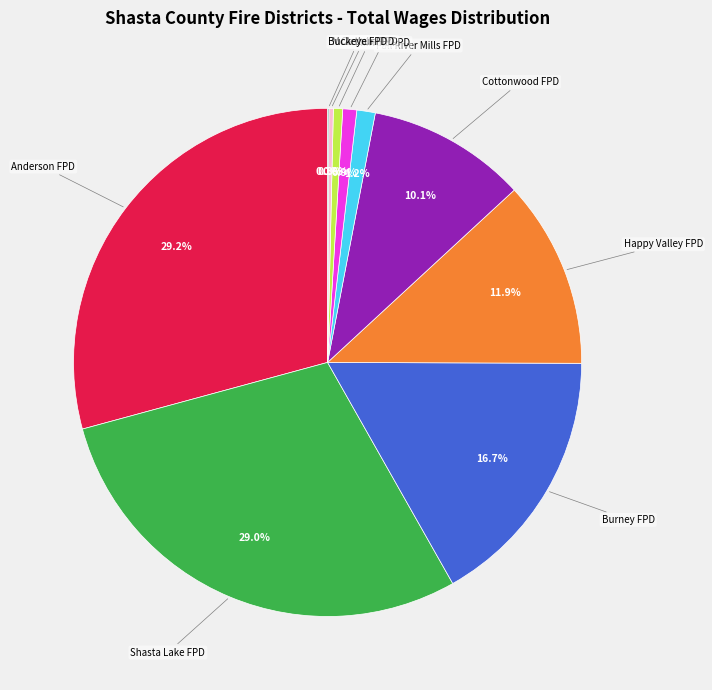

Is there a majority slice in this chart?

No